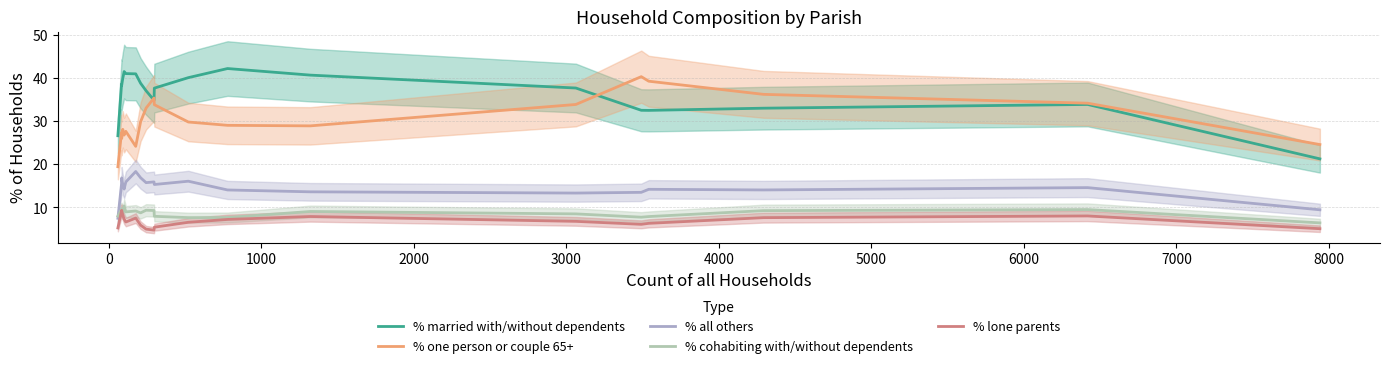

Reading right to left, list all the values displayed in this chart.

% married with/without dependents: 21.2	33.8	33.0	32.4	32.5	37.6	40.6	42.1	40.0	37.6	34.8	37.0	38.7	40.9	41.0	41.4	39.8	38.3	38.5	26.6
% one person or couple 65+: 24.5	34.1	36.2	39.2	40.3	33.8	28.9	29.0	29.8	33.8	35.3	33.0	29.8	24.1	27.6	26.7	28.1	26.0	27.3	19.4
% all others: 9.4	14.6	14.0	14.2	13.5	13.3	13.6	14.0	16.1	15.3	15.9	15.7	16.9	18.3	15.9	14.2	15.3	16.8	15.4	7.5
% cohabiting with/without dependents: 6.4	9.5	9.2	7.9	7.7	8.5	9.0	7.6	7.6	7.9	9.3	9.3	8.7	9.2	9.0	10.3	8.6	9.6	9.6	8.0
% lone parents: 5.1	8.0	7.6	6.3	6.1	6.8	7.9	7.2	6.5	5.4	4.7	5.0	5.9	7.5	6.6	7.3	8.2	9.3	9.2	5.2